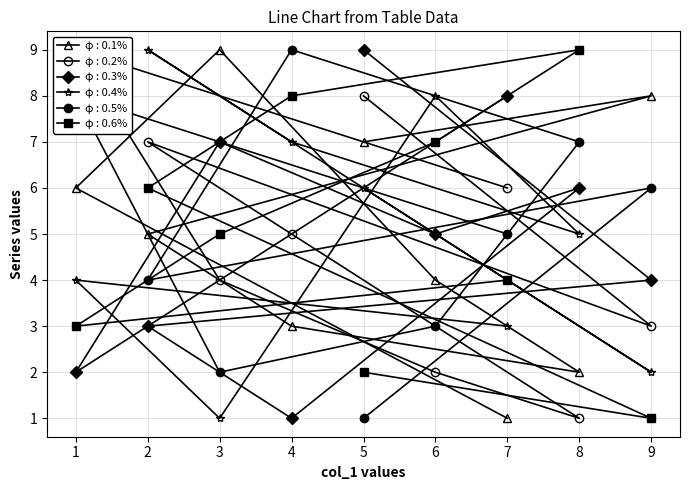

How many lines are shown in the chart?

6